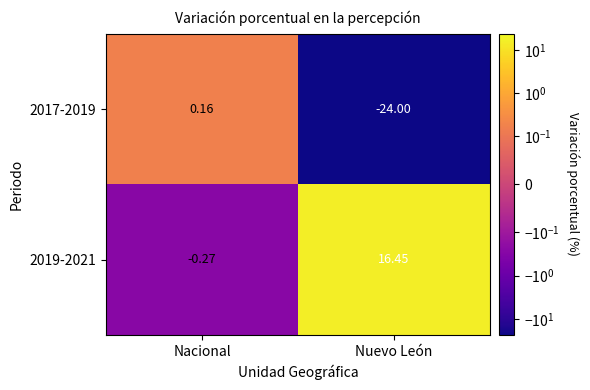

How many categories are shown in the chart?

2